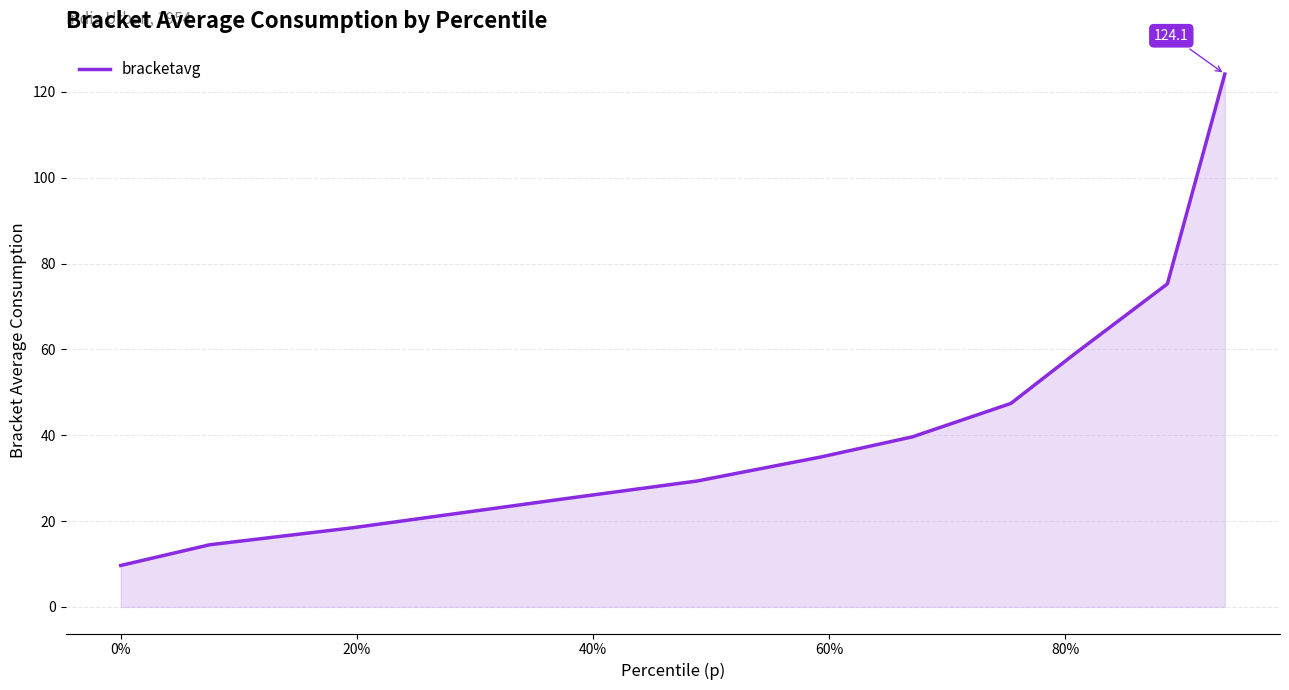

What is the difference between the maximum and minimum values?

114.5